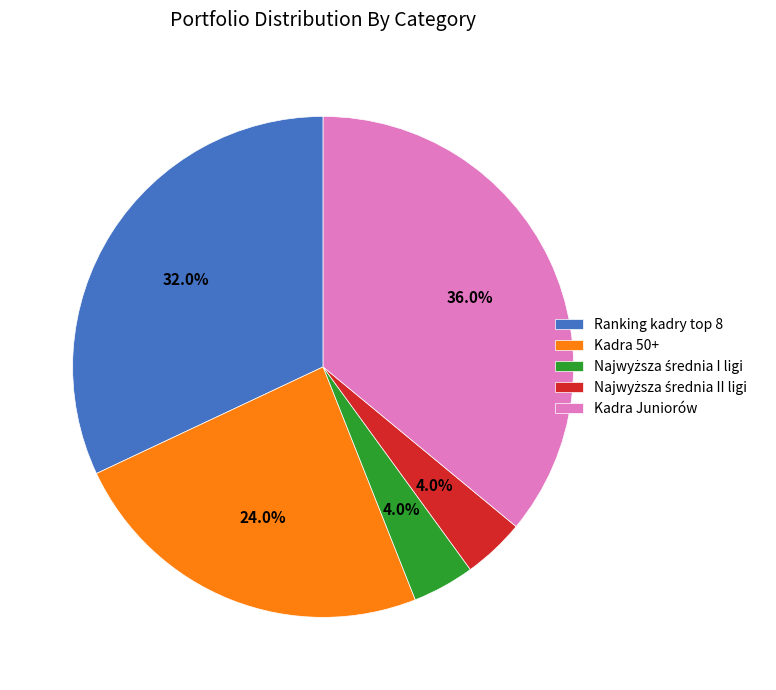

Is there a majority slice in this chart?

No